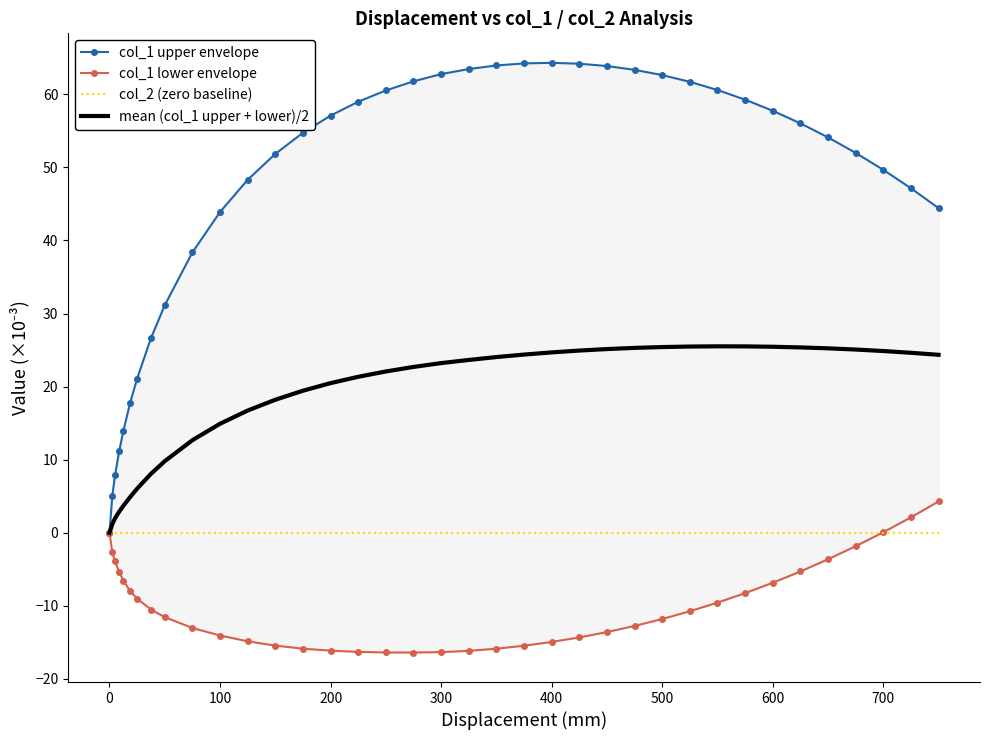

At how many categories does at least one series exceed 7?

35